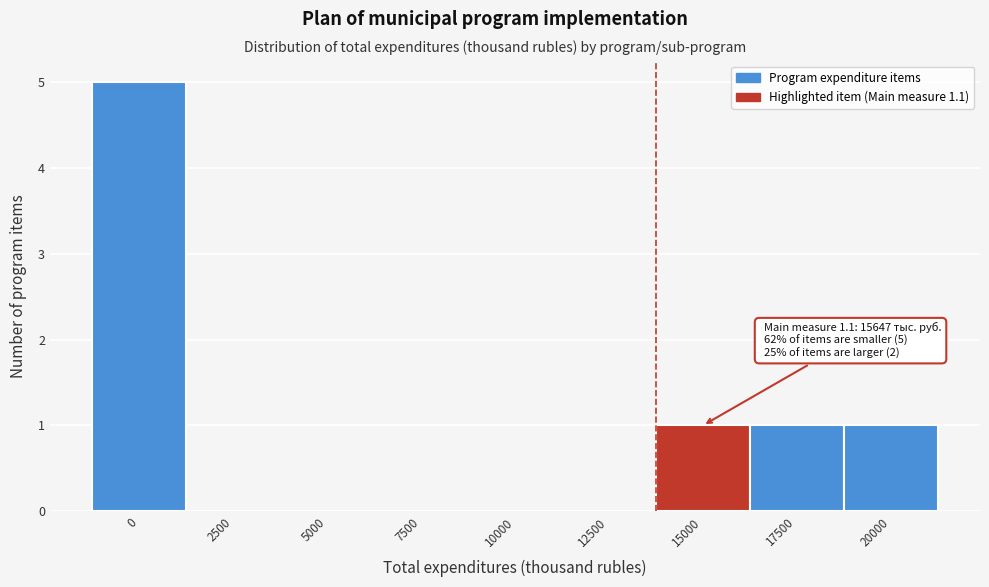

Reading left to right, extract all data points from this chart.

0=5	2500=0	5000=0	7500=0	10000=0	12500=0	15000=1	17500=1	20000=1